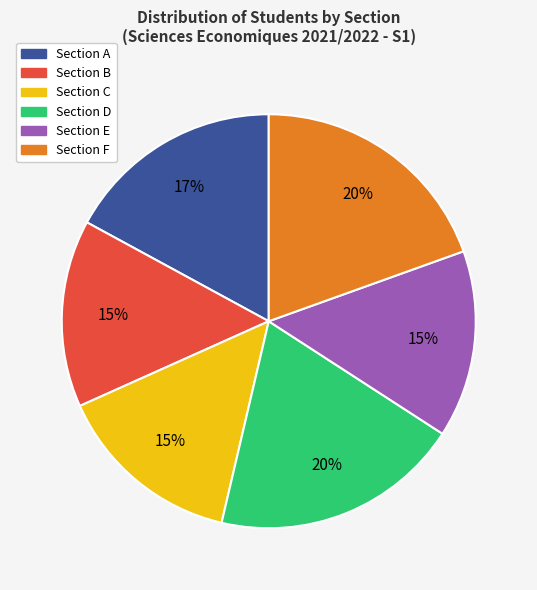

To the nearest percent, what is the average slice percentage?

17%